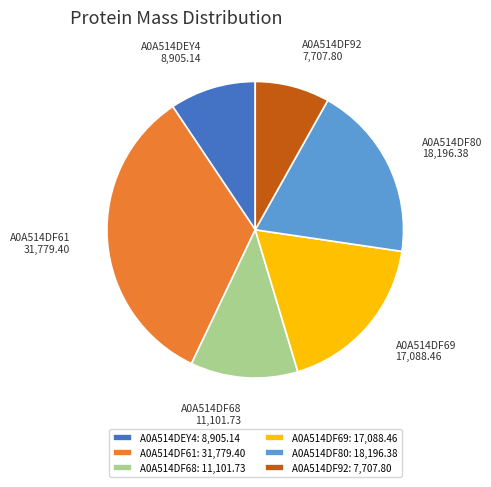

Which has a higher value, A0A514DF61 or A0A514DF68?

A0A514DF61